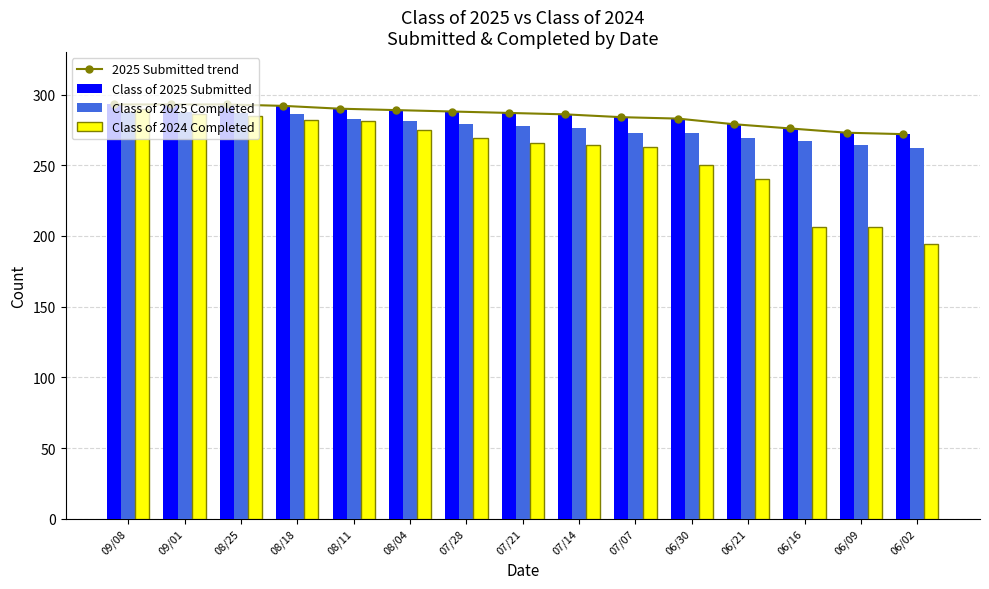

What is the total value across all series at 08/11?

1144